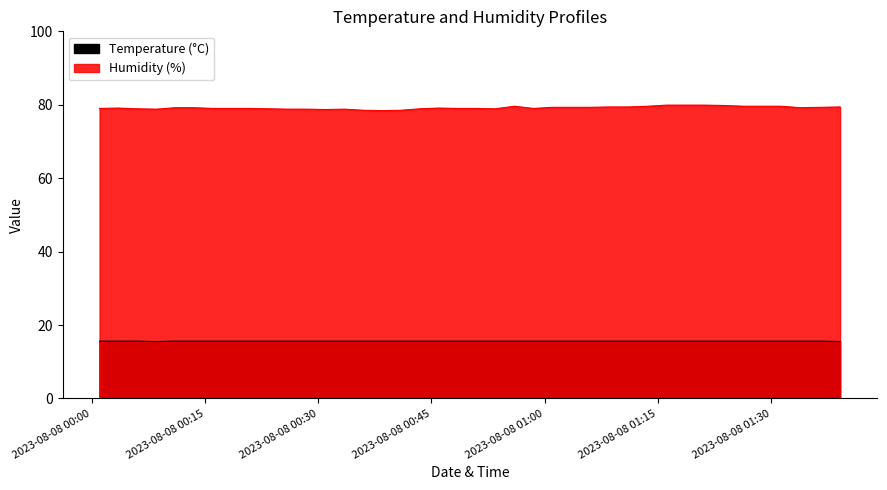

Does the chart display data point markers on the line(s)?

No